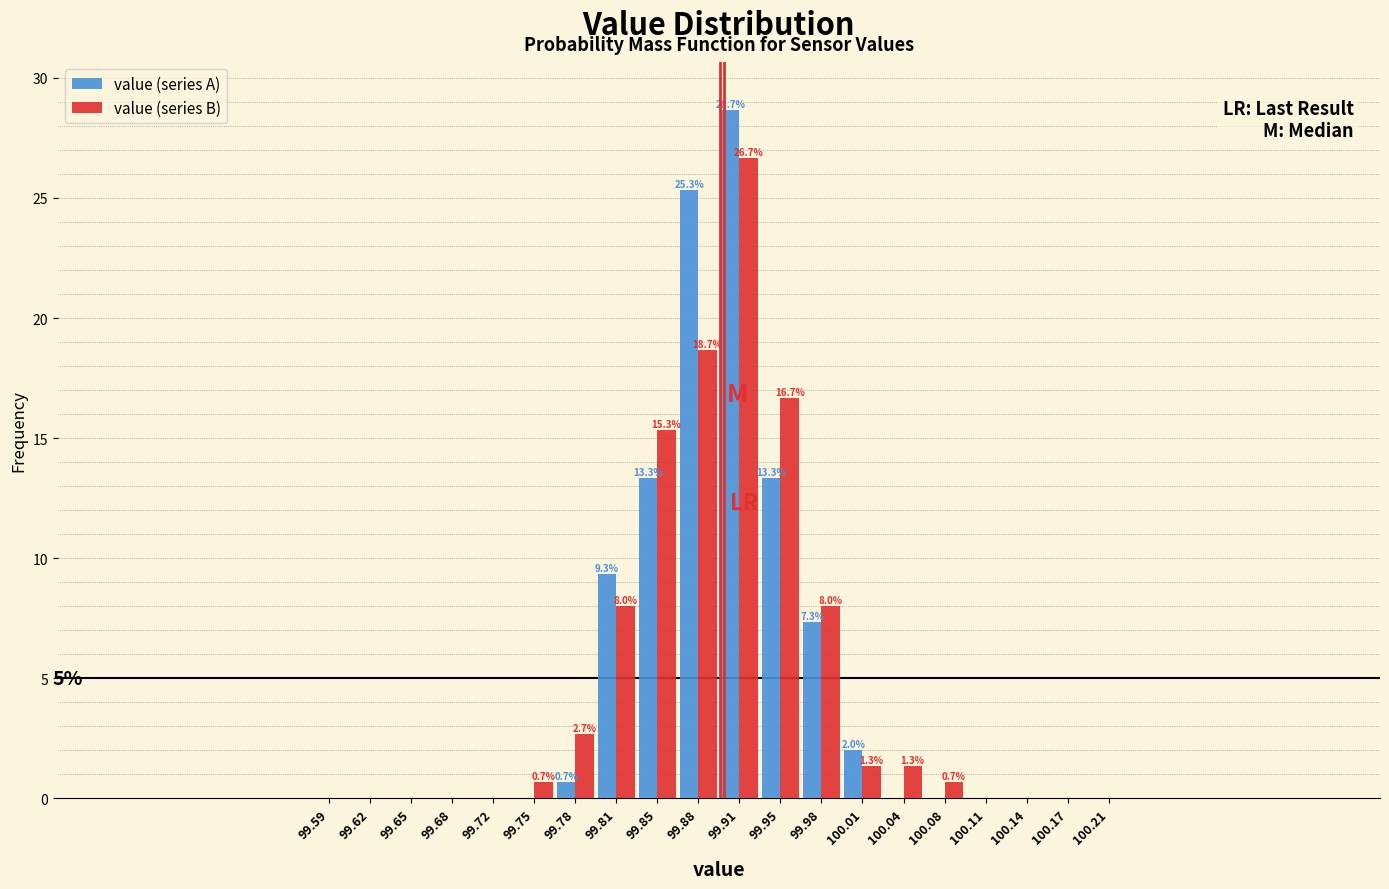

In the value (series A) series, which range on the x-axis has the tallest bar?

99.895 to 99.930